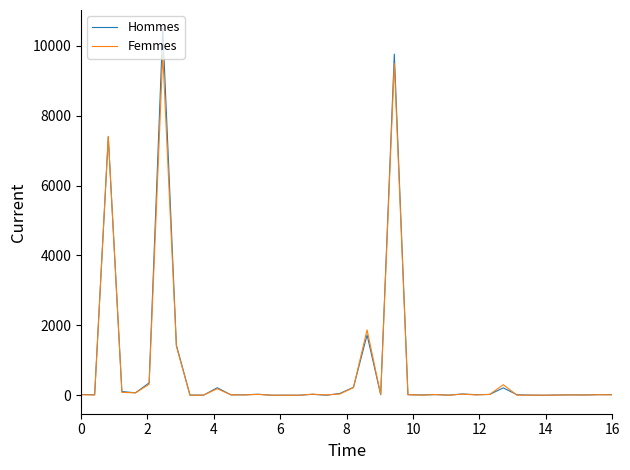

Which series has the largest range (max minus min)?

Hommes